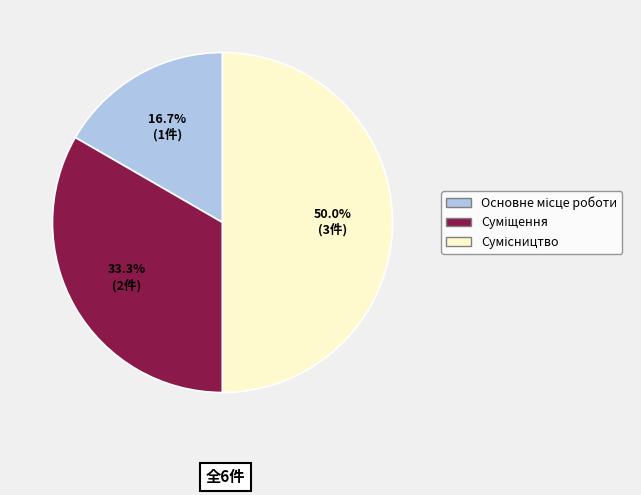

Combined, do Основне місце роботи and Сумісництво account for over 50%?

Yes